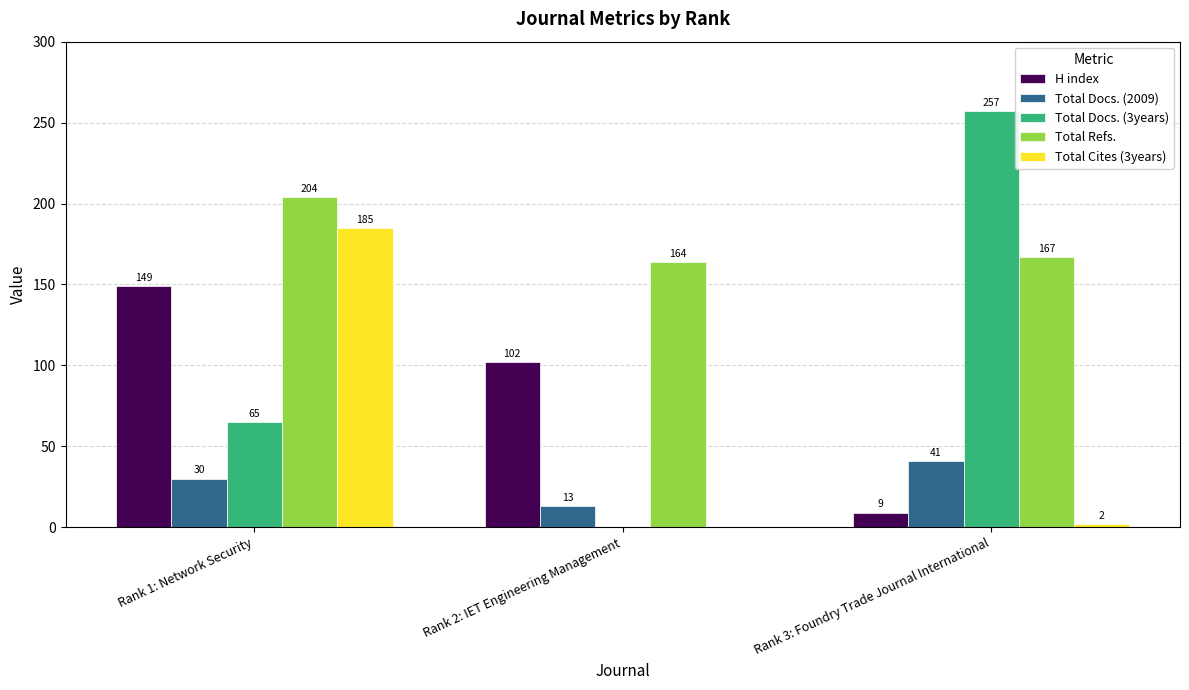

Between Rank 1: Network Security and Rank 3: Foundry Trade Journal International, which series saw the biggest shift?

Total Docs. (3years)